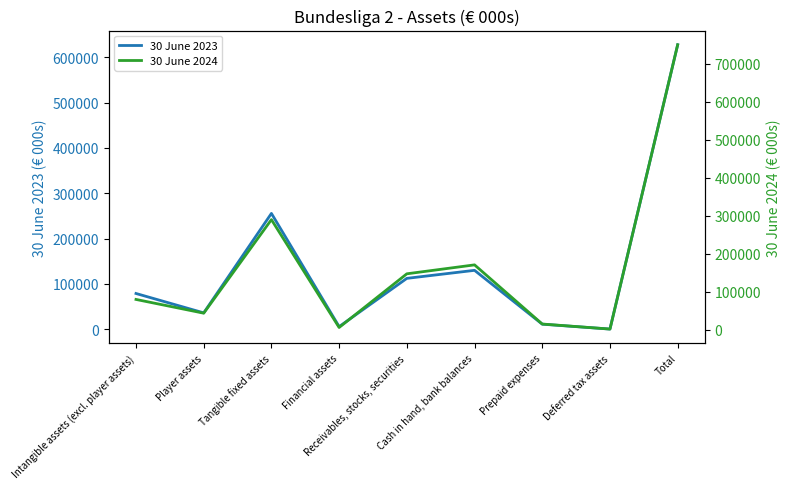

How many categories are shown in the chart?

9